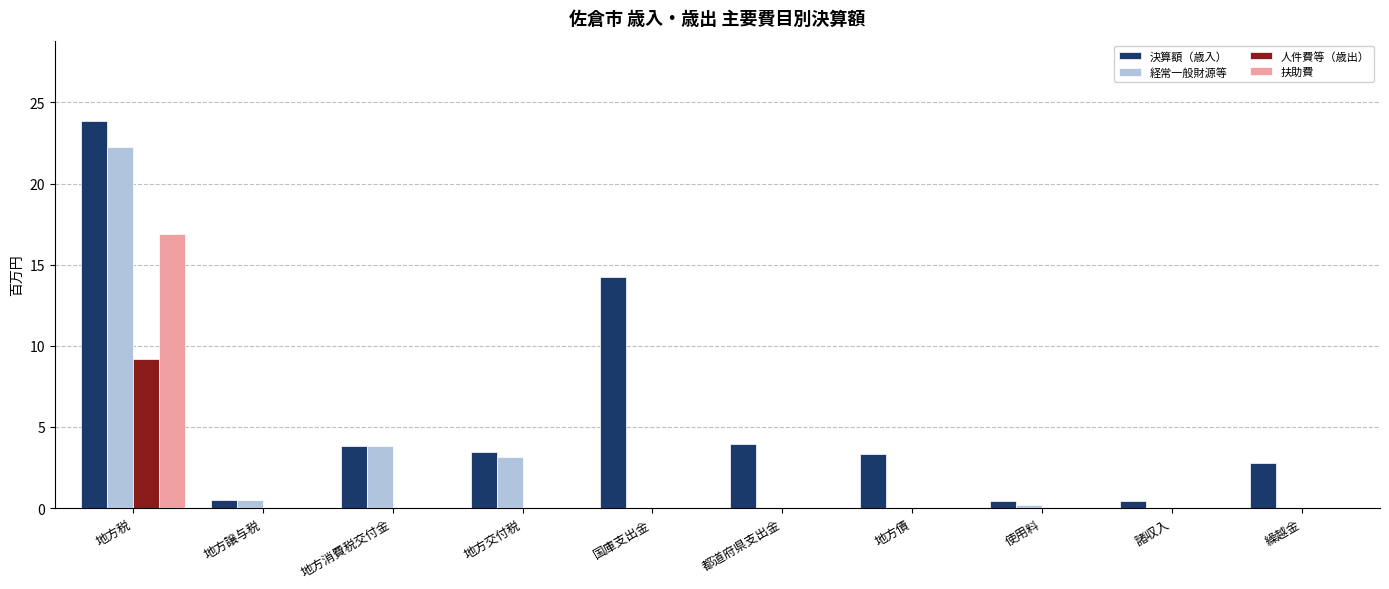

Where does the 決算額（歳入） series first go above 3?

地方税